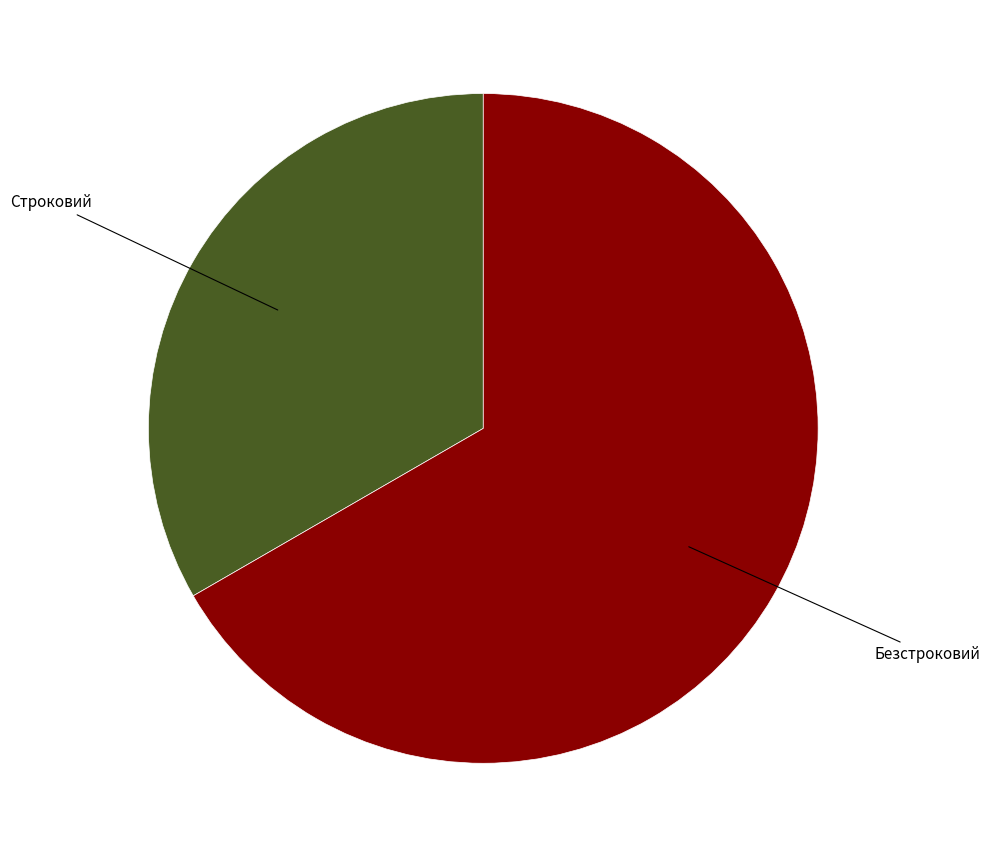

Do Строковий and Безстроковий together represent more than half of the pie?

Yes